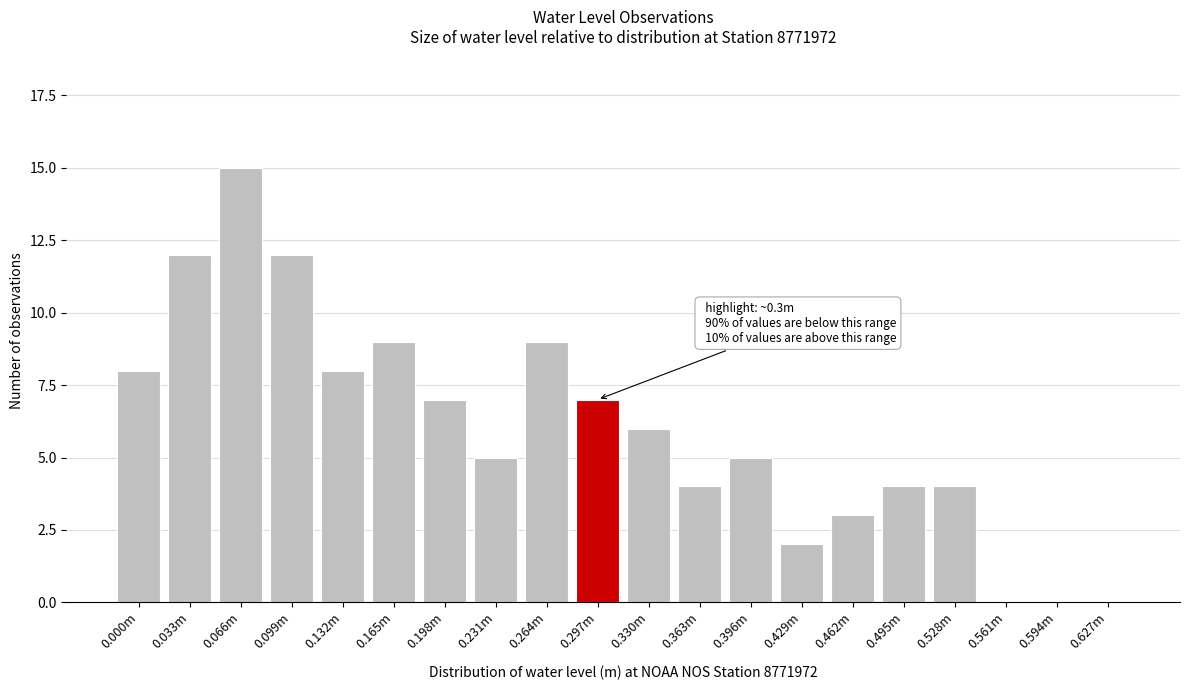

Reading left to right, extract all data points from this chart.

0.000m=8	0.033m=12	0.066m=15	0.099m=12	0.132m=8	0.165m=9	0.198m=7	0.231m=5	0.264m=9	0.297m=7	0.330m=6	0.363m=4	0.396m=5	0.429m=2	0.462m=3	0.495m=4	0.528m=4	0.561m=0	0.594m=0	0.627m=0